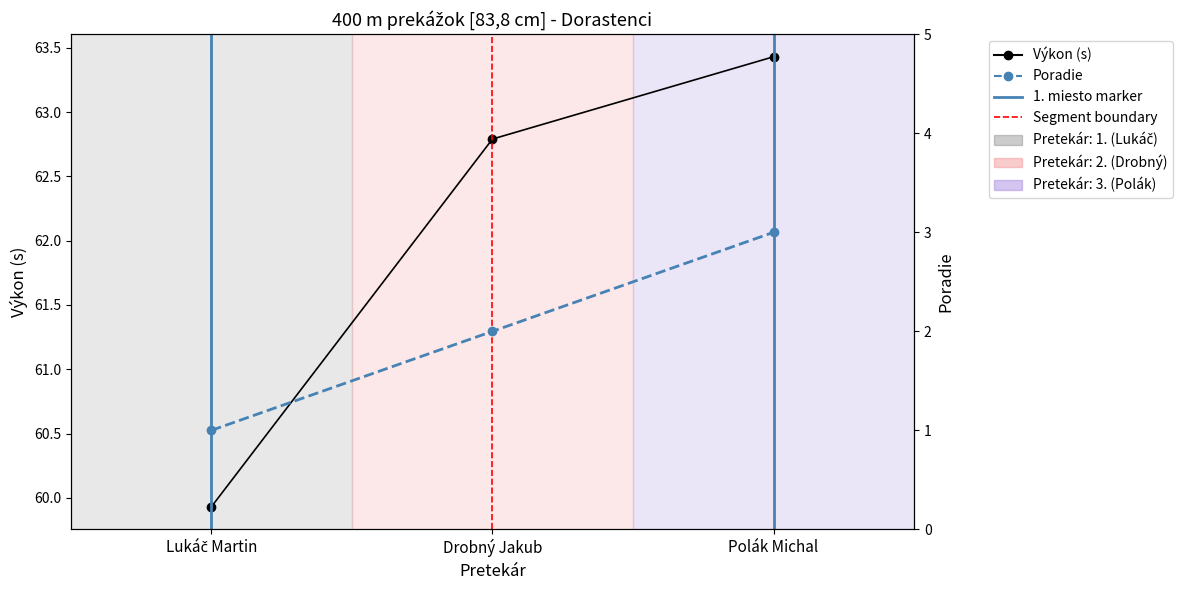

Rank the series by their average value, from lowest to highest.

Poradie, Výkon